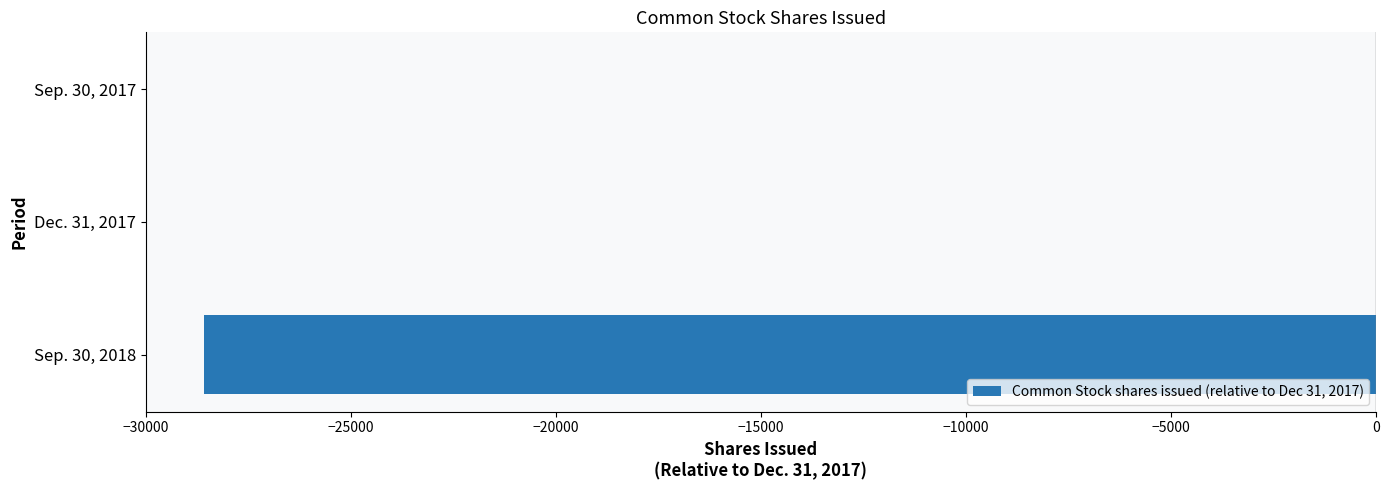

What is the change in value from Sep. 30, 2018 to Dec. 31, 2017?

+28583